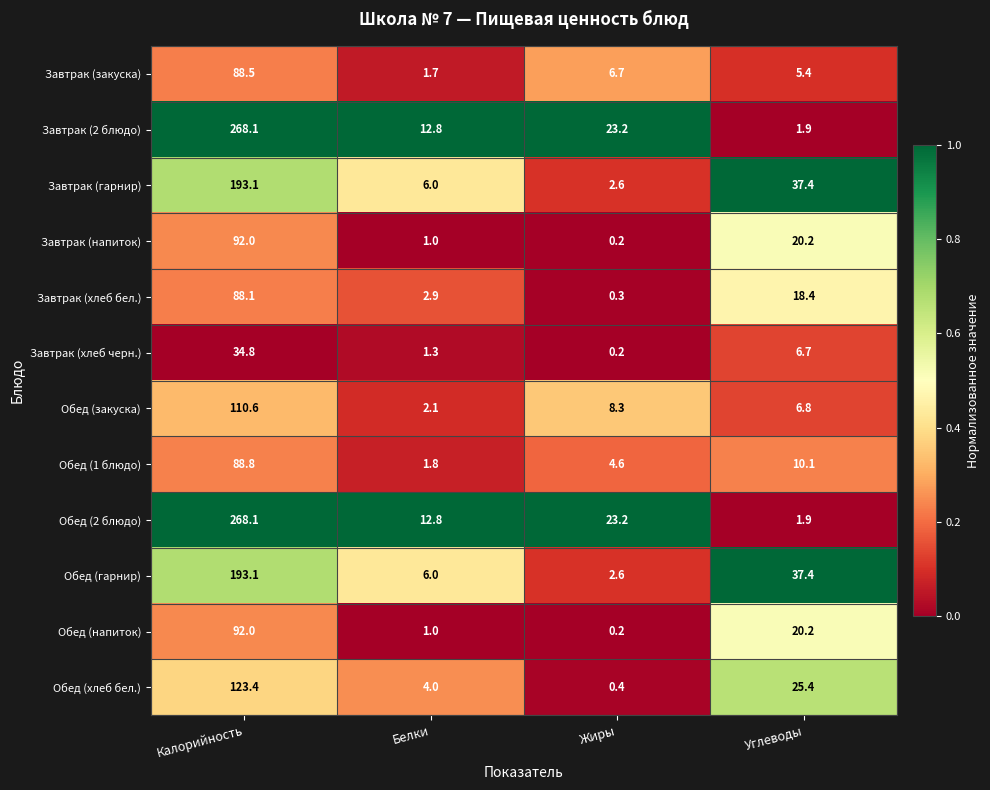

The value of Завтрак (хлеб бел.) at Углеводы is 4.7. True or false?

False